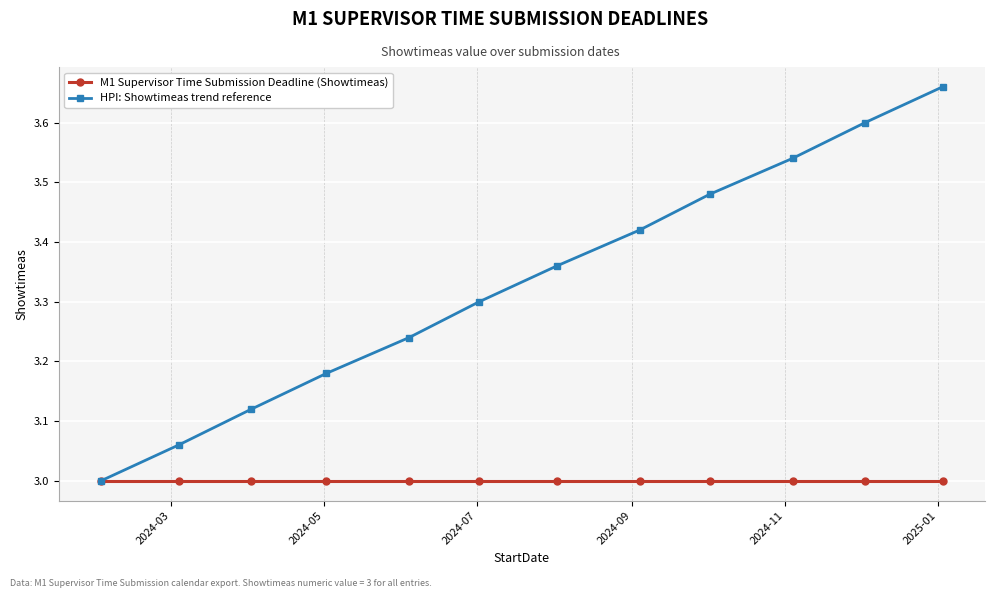

Which series has the largest total across all categories?

HPI: Showtimeas trend reference